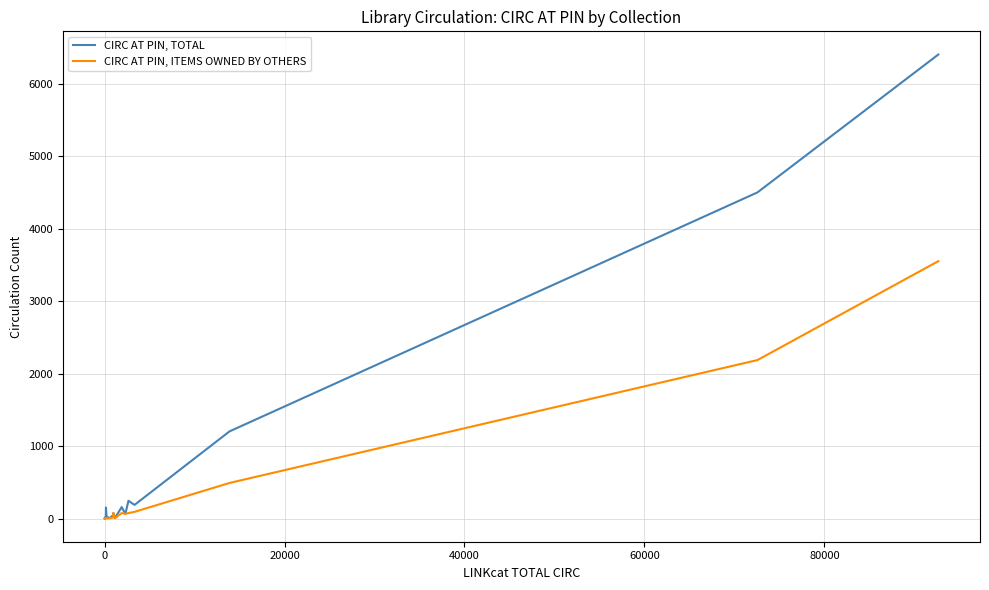

Which series has the widest spread of values?

CIRC AT PIN, TOTAL